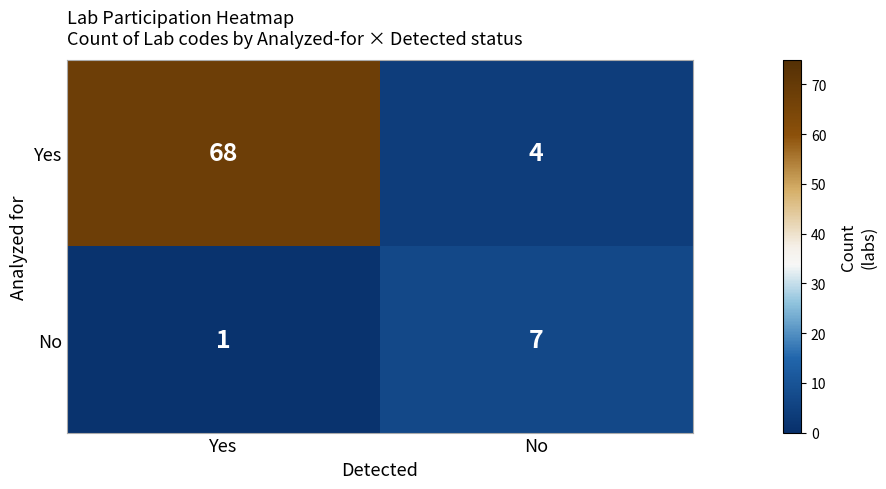

What is the total value across all series at No?

11